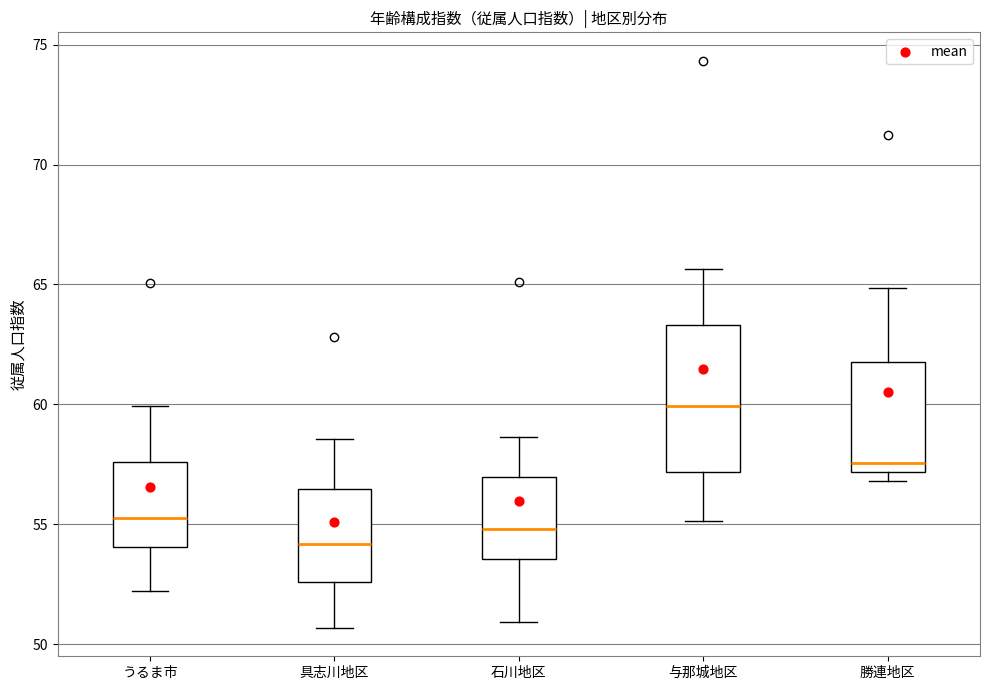

Where is the upper edge of the box for 与那城地区 on the y-axis? The values are not printed on the chart, so give them approximately, as read against the axis.

63.5